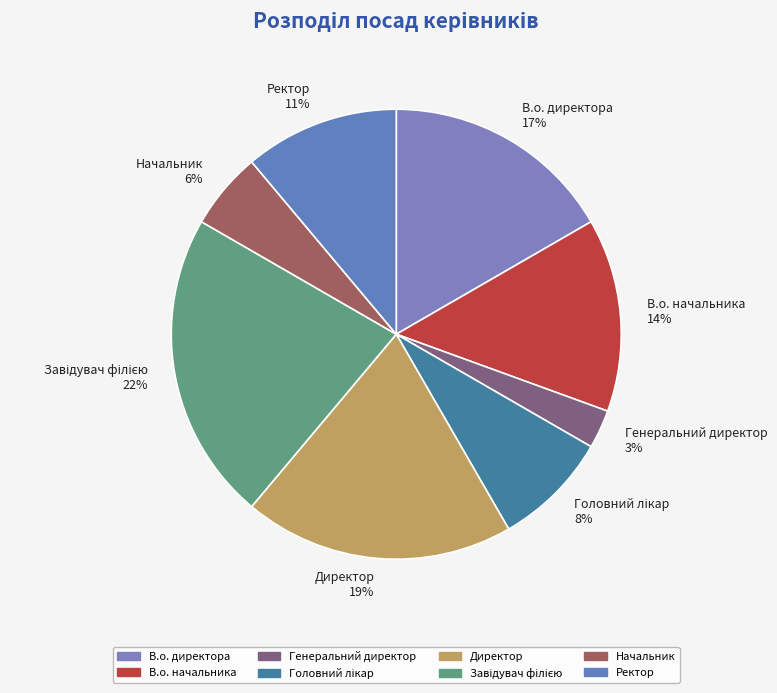

Does Начальник account for over 50% of the chart?

No